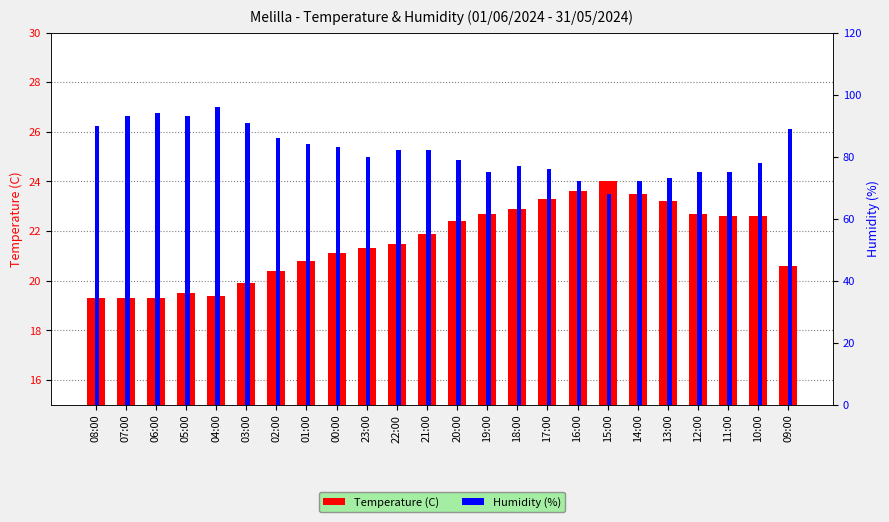

At 22:00, list the series in order from largest to smallest.

Humidity (%), Temperature (C)